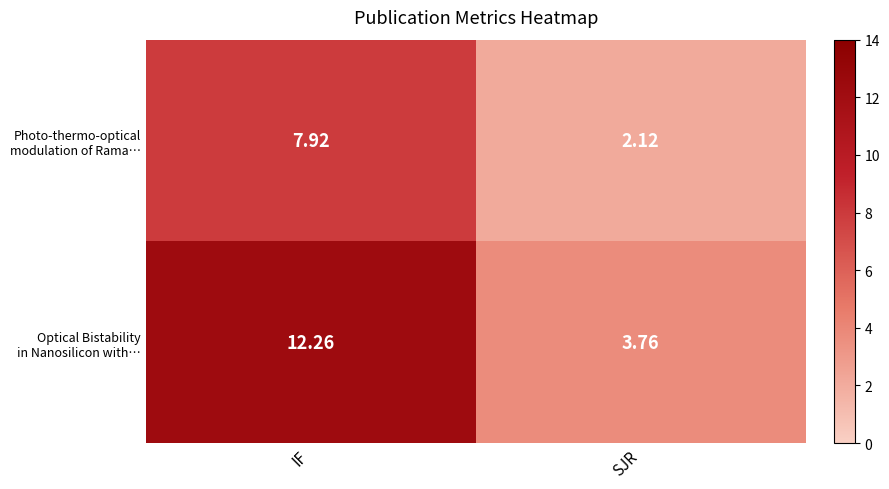

Which label corresponds to the smallest value in the chart?

SJR